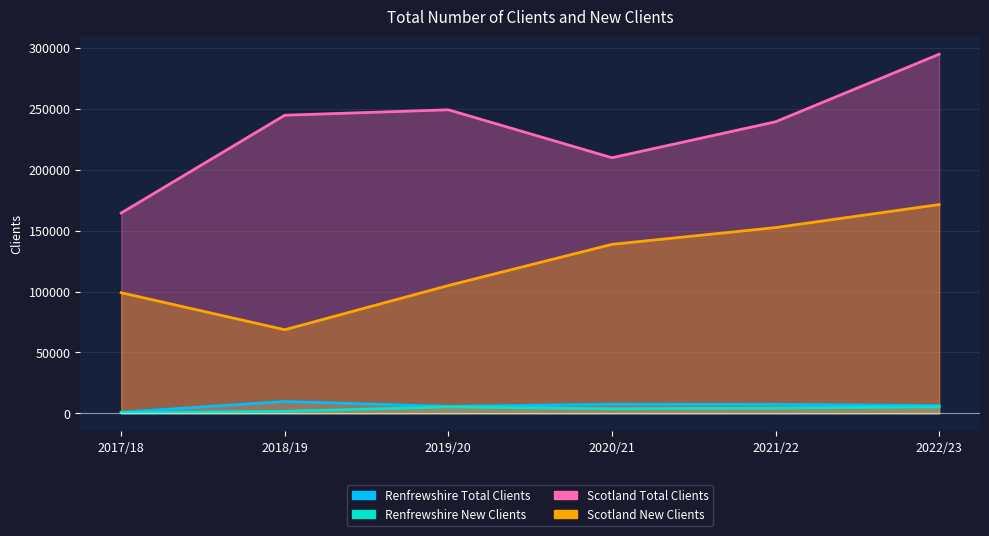

What is the lowest value of the Renfrewshire New Clients series?

674.0